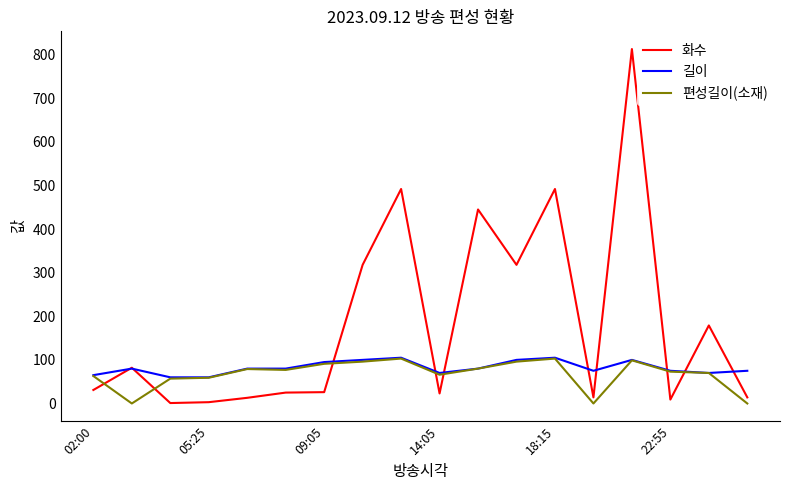

What is the sum of all 길이 values?

1475